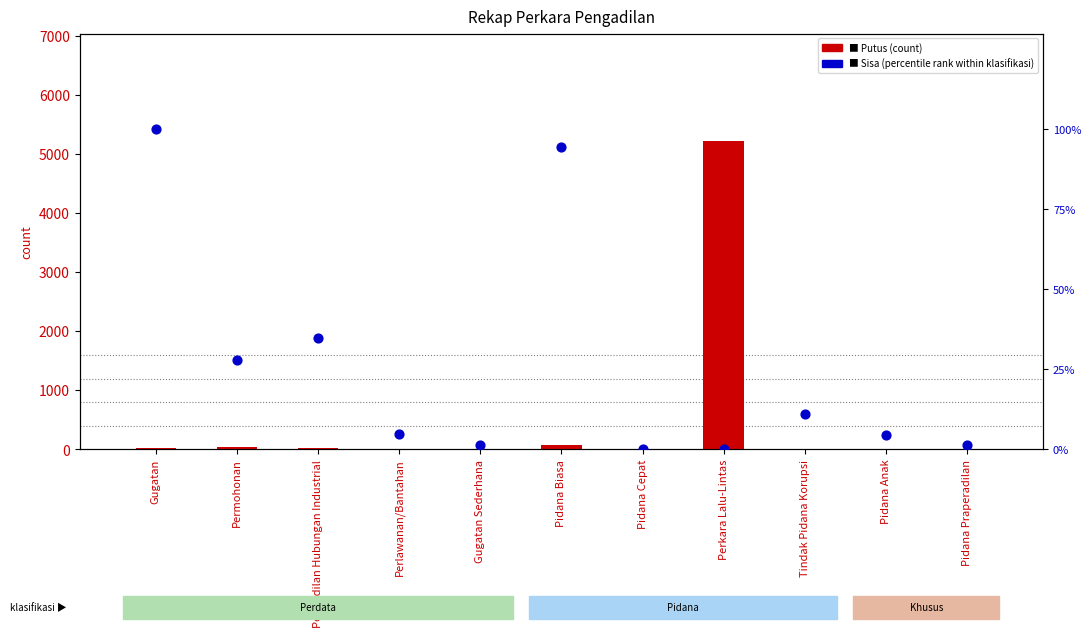

At how many categories does at least one series exceed 3623?

1